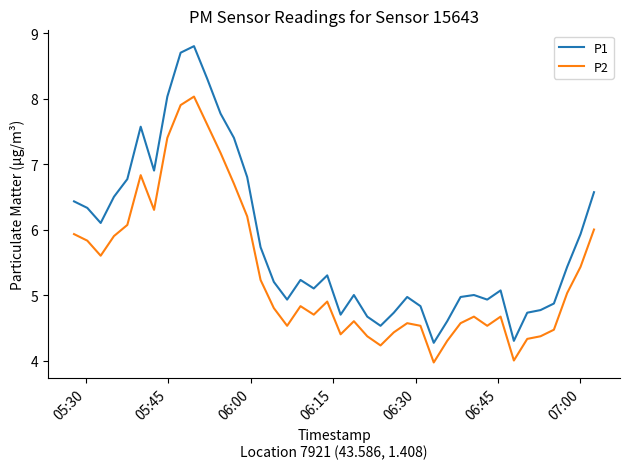

True or false: P1 and P2 intersect in this chart.

False